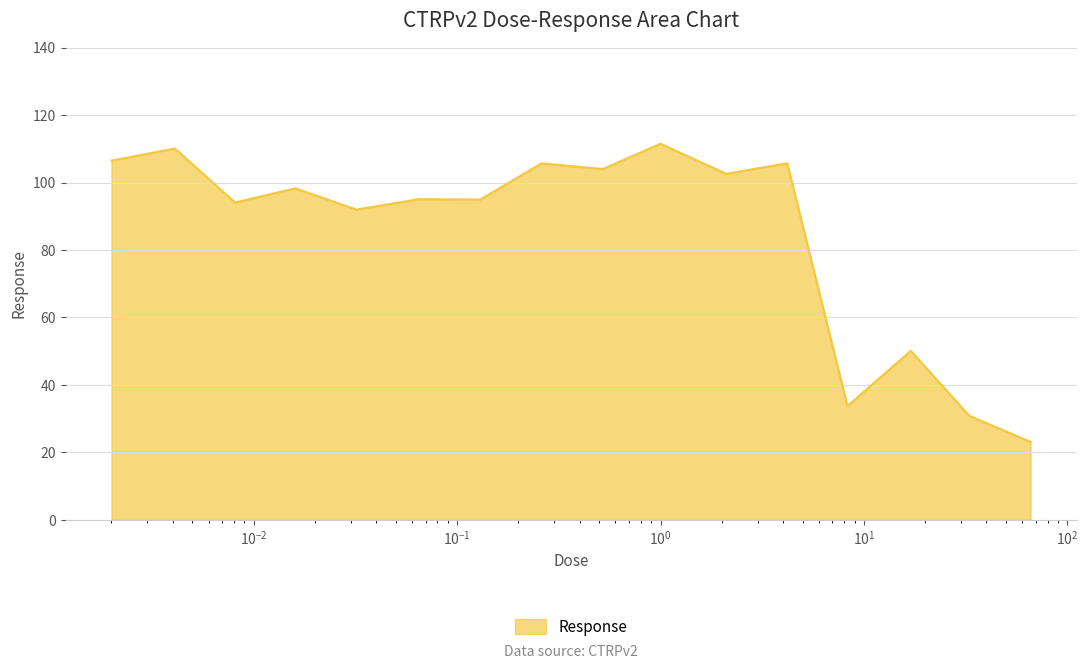

What is the greatest value displayed?

111.5